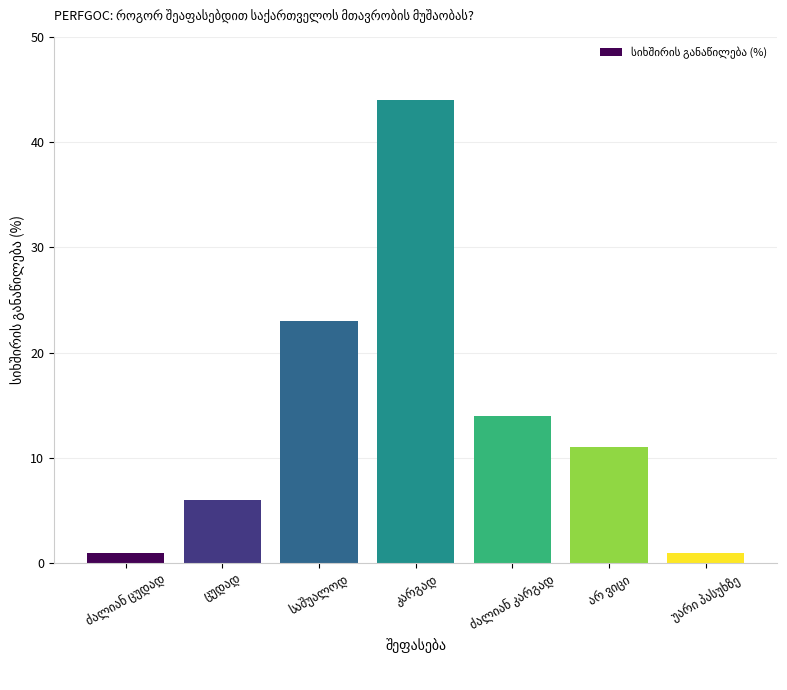

What is the average value?

14